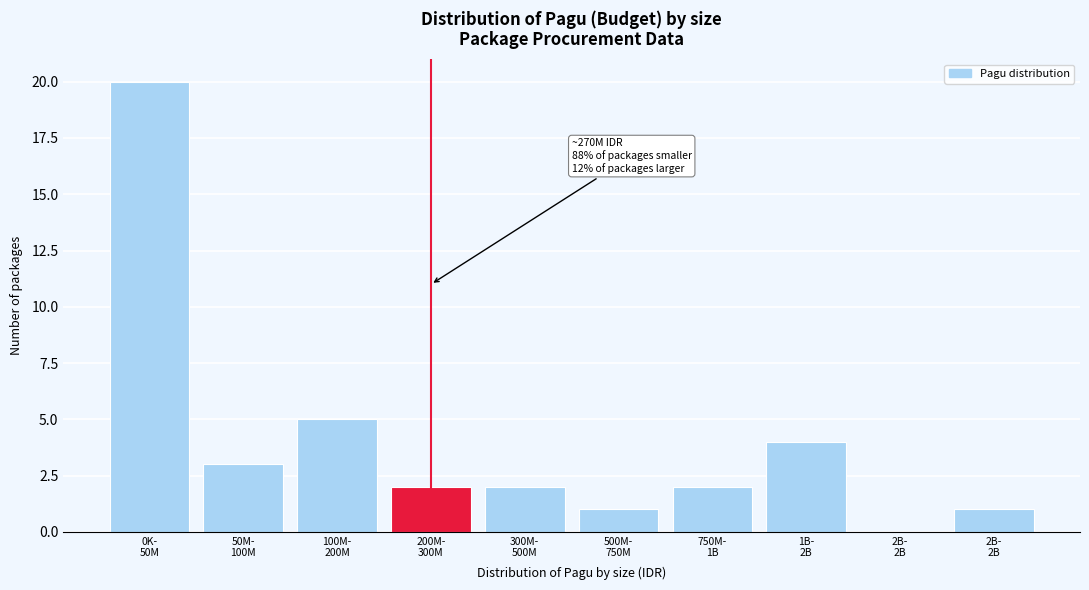

How many series are shown in this chart?

1